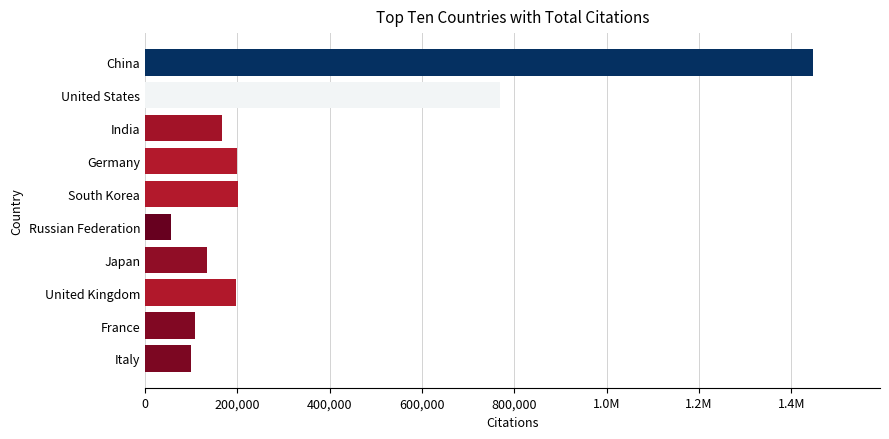

What is the maximum value shown in the chart?

1447651